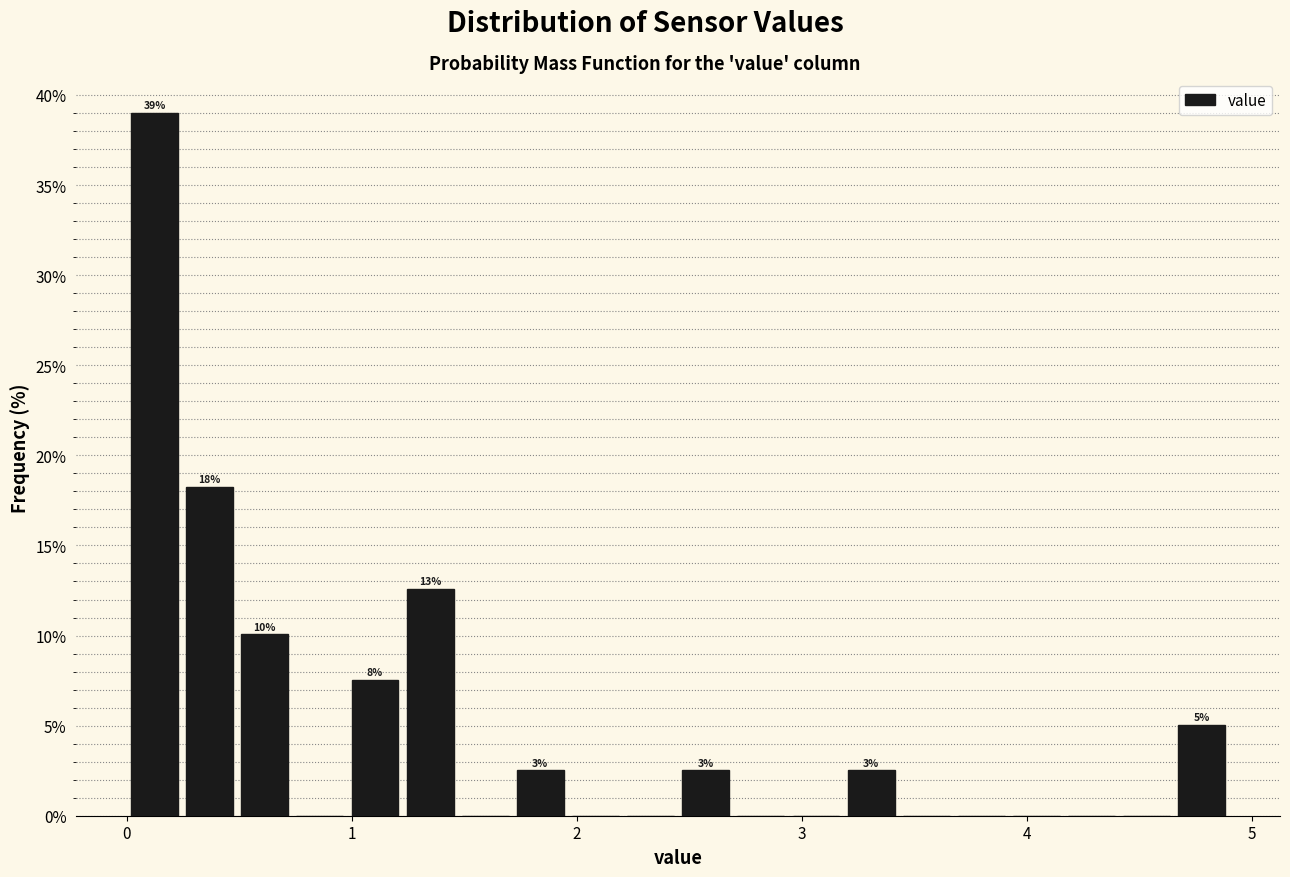

Around what value on the x-axis is the tallest bar? Give the approximate position of its centre, as read against the axis.

0.1